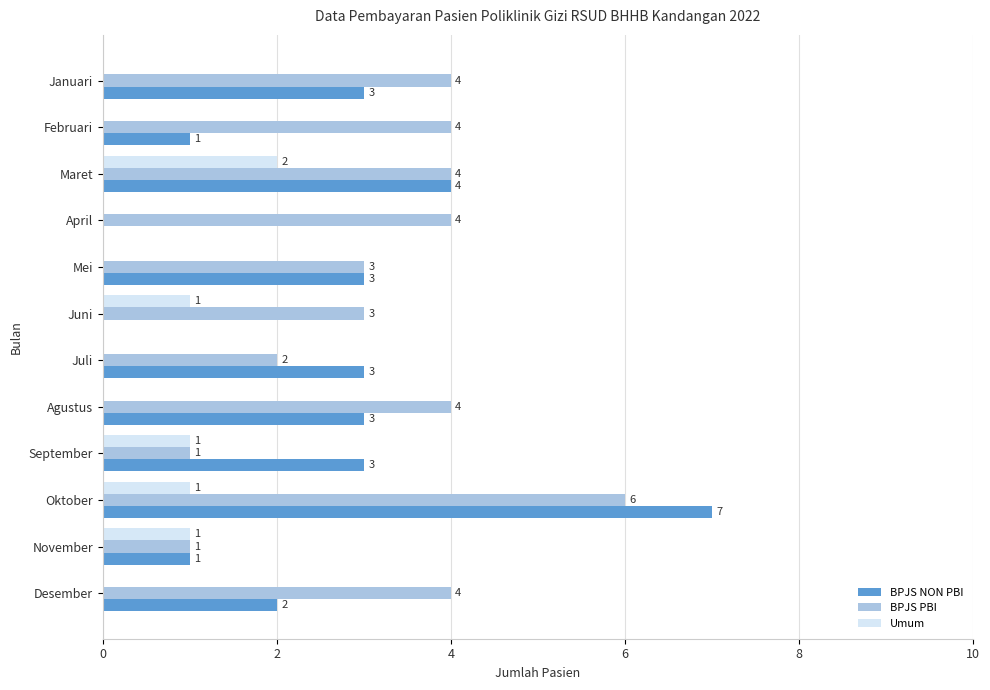

Between Februari and Mei, which series saw the biggest shift?

BPJS NON PBI